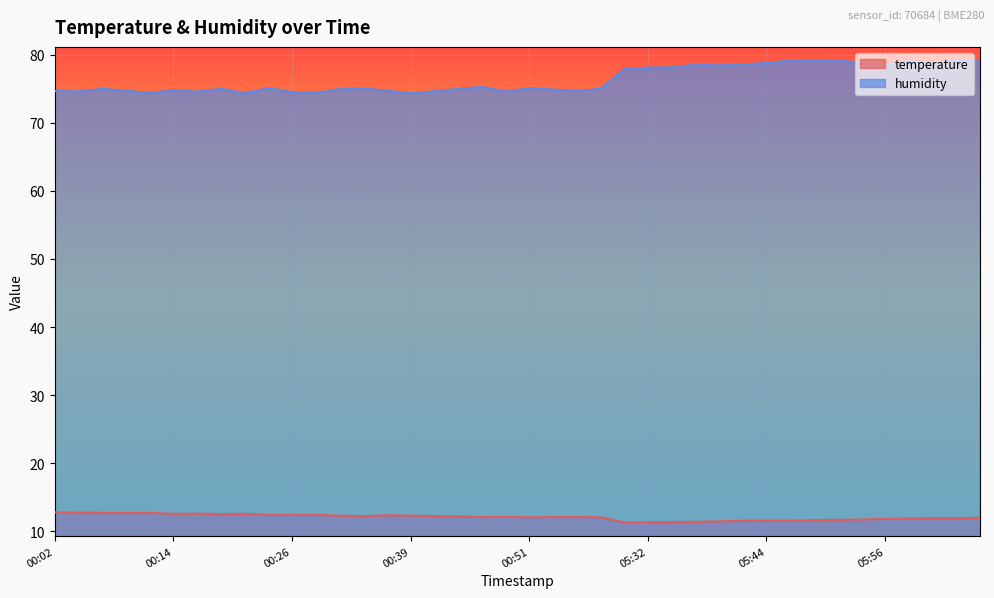

Is it true that humidity equals 74.6 at 00:04?

True